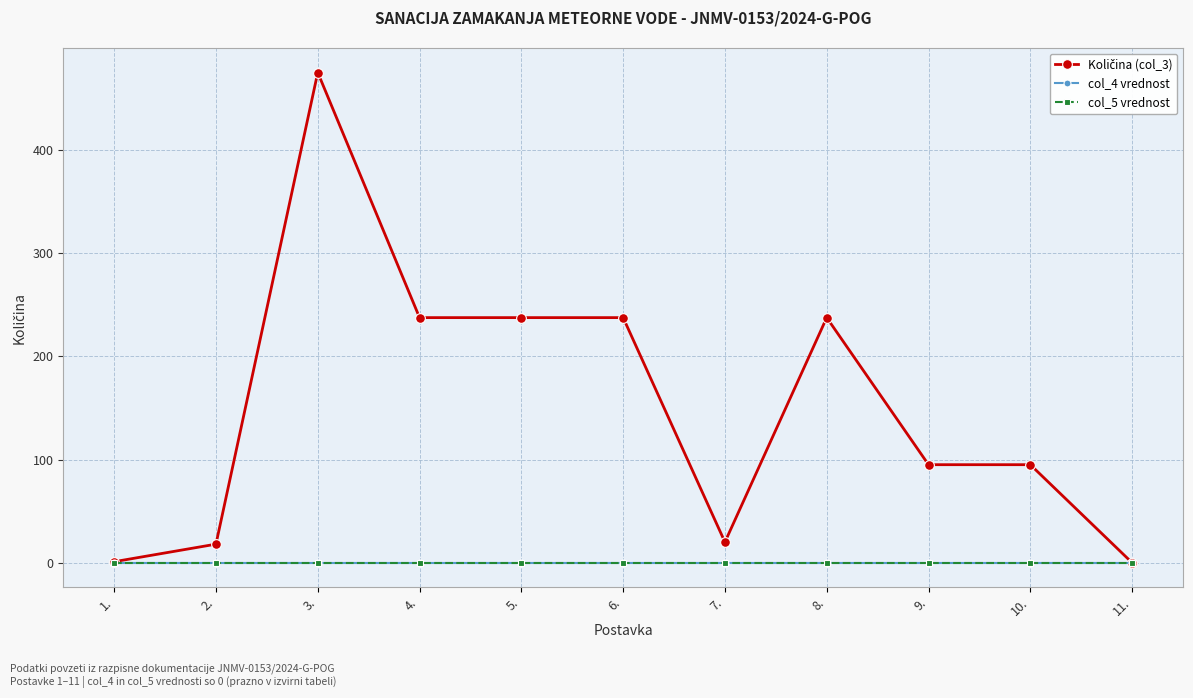

Rank the series by their maximum value, from lowest to highest.

col_4 vrednost, col_5 vrednost, Količina (col_3)